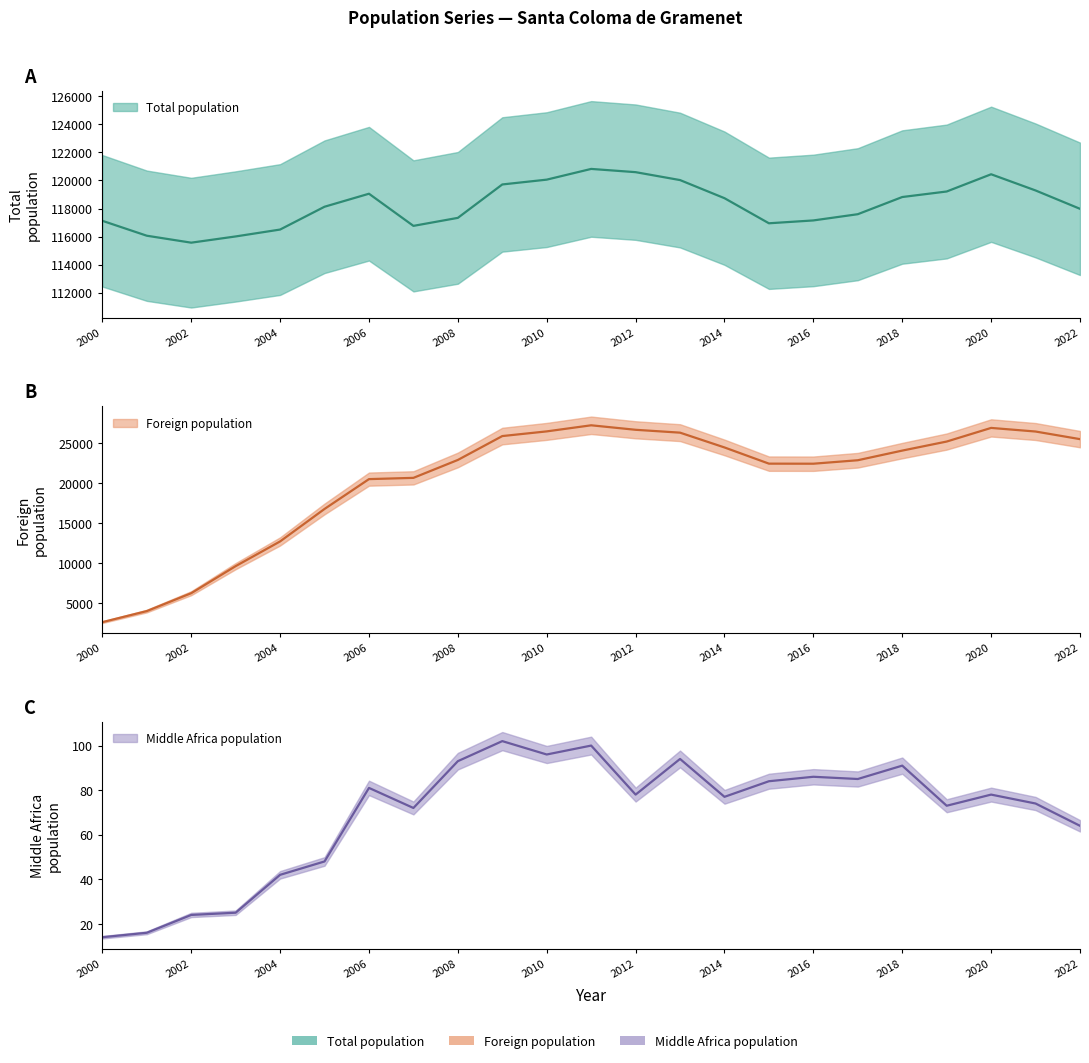

What is the maximum value for Foreign population?

27196